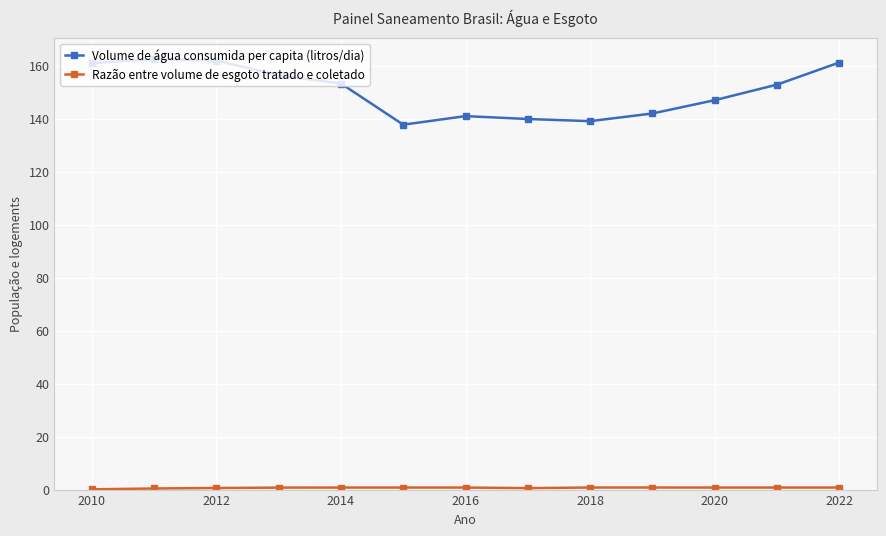

What is the value of the Volume de água consumida per capita (litros/dia) point at the 6th from the left?

137.7